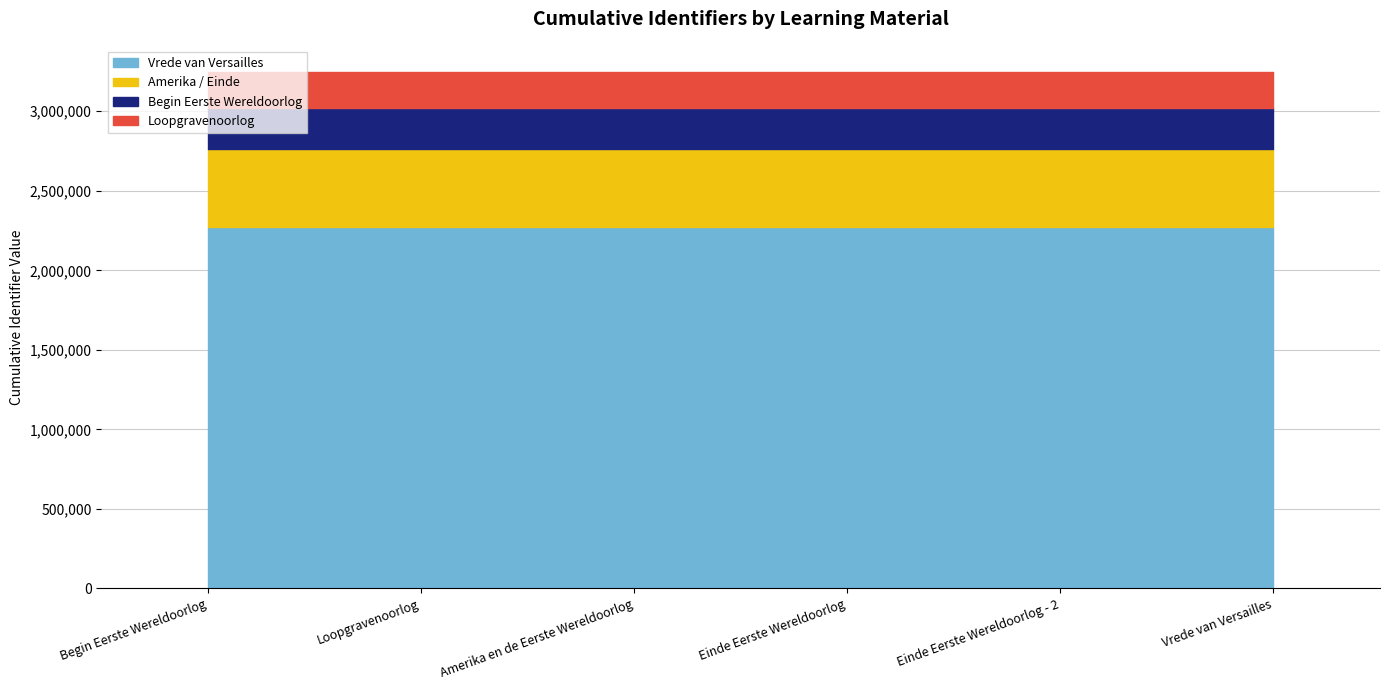

Read the value at Vrede van Versailles.

3248971